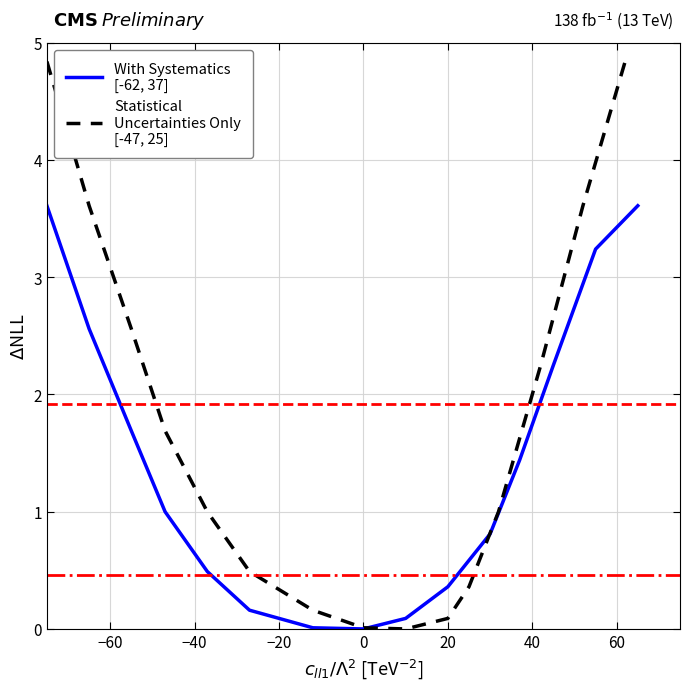

How many lines are shown in the chart?

2